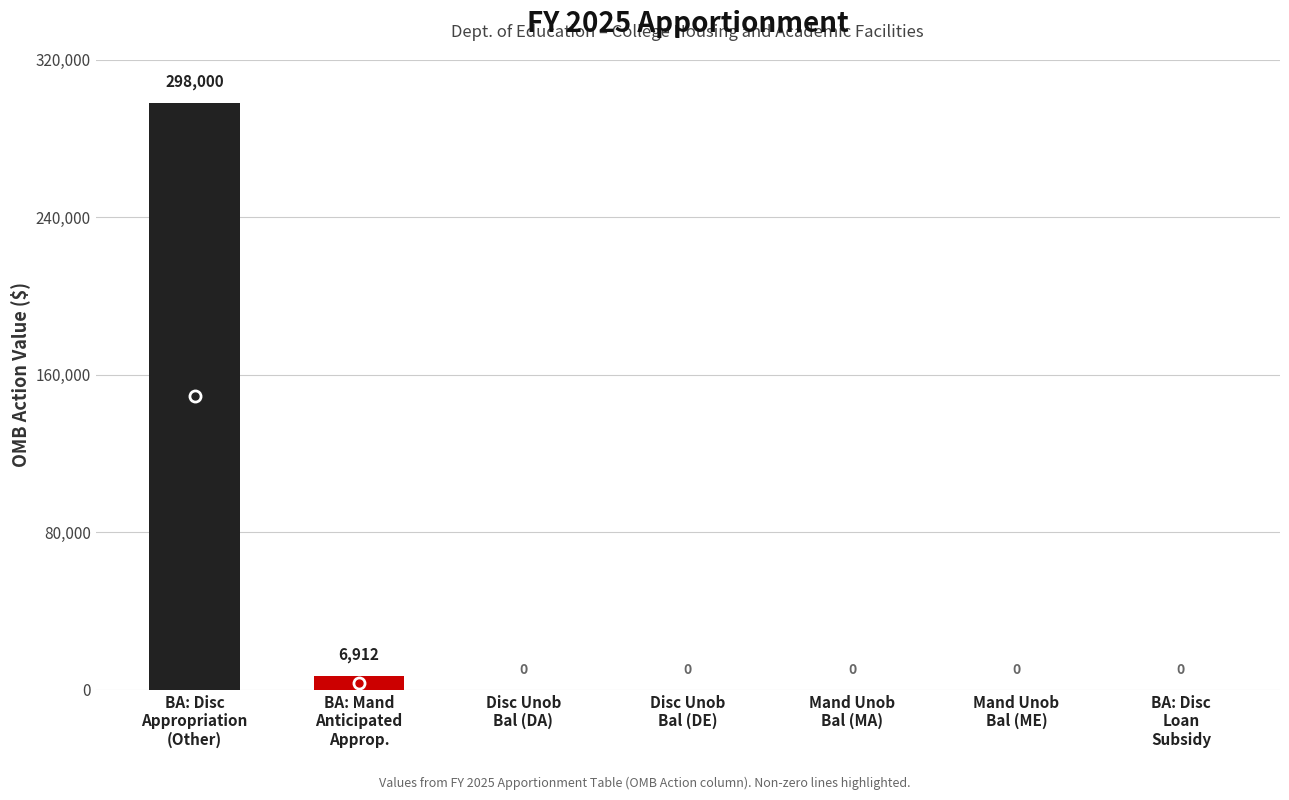

The chart shows a value of 178582 at BA: Disc: Appropriation - Loan Subsidy. True or false?

False